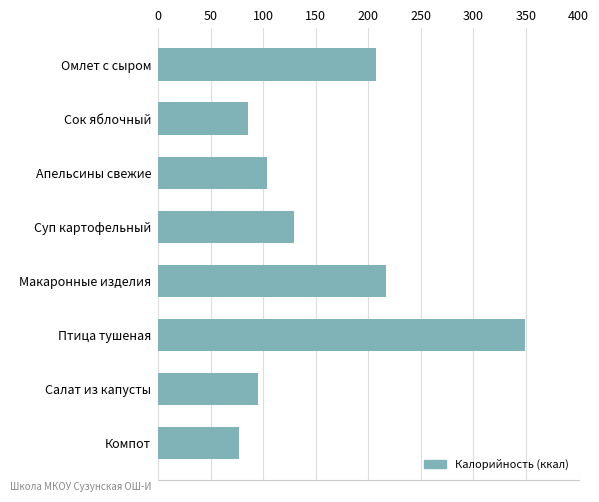

Read the value at Салат из капусты, to the nearest 10.

100